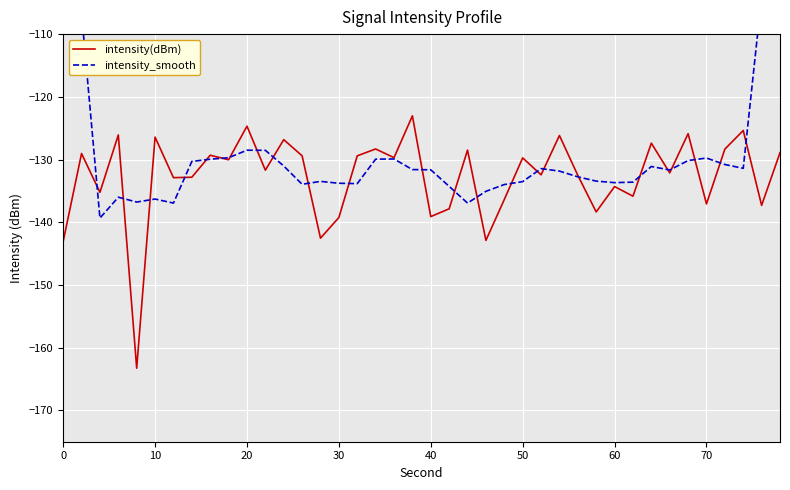

How many times do intensity(dBm) and intensity_smooth cross each other?

24